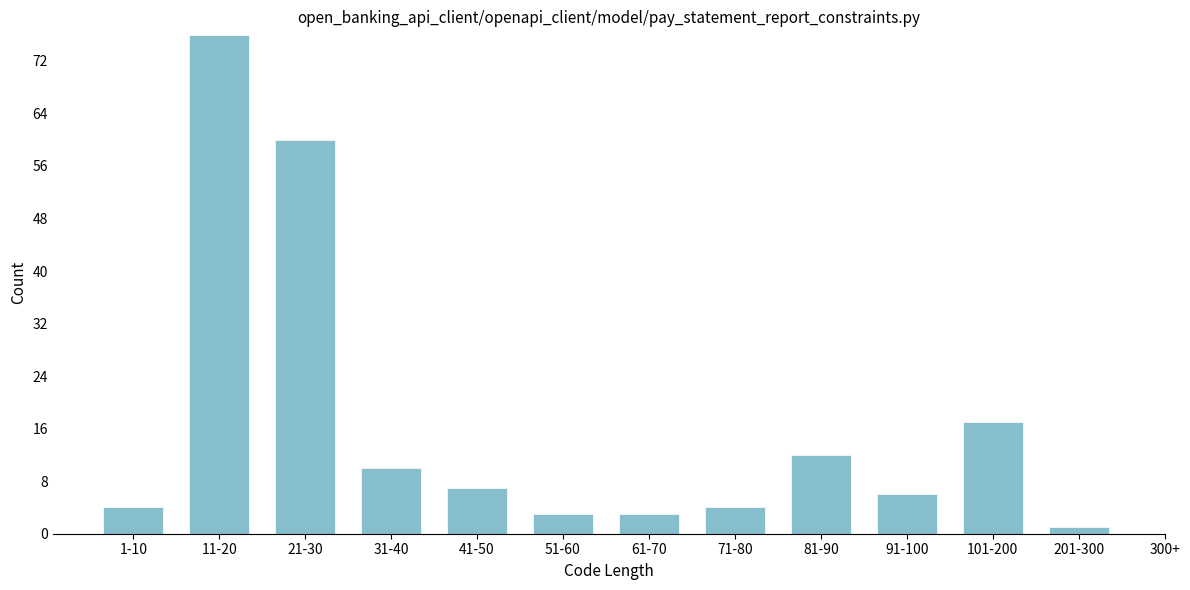

Reading right to left, transcribe all the data shown in this chart.

201-300=1	101-200=17	91-100=6	81-90=12	71-80=4	61-70=3	51-60=3	41-50=7	31-40=10	21-30=60	11-20=76	1-10=4